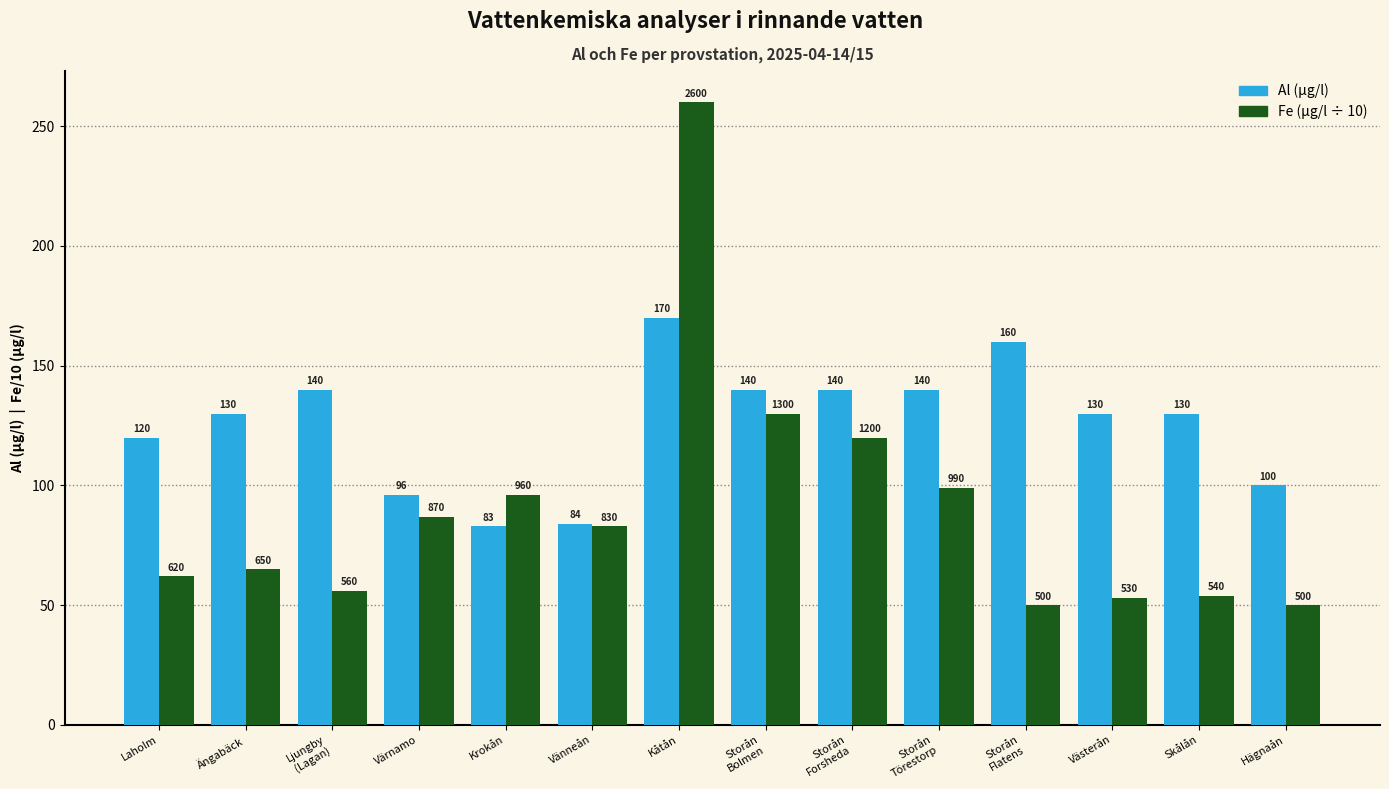

The Al (µg/l) series shows 77 at Laholm. True or false?

False